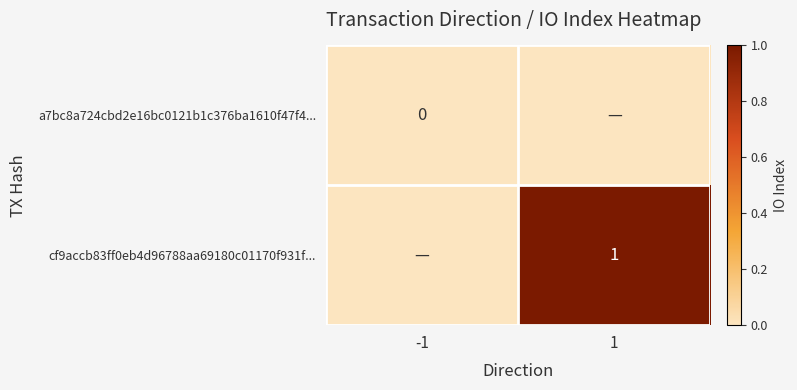

Which has a higher value, 1 or -1?

1